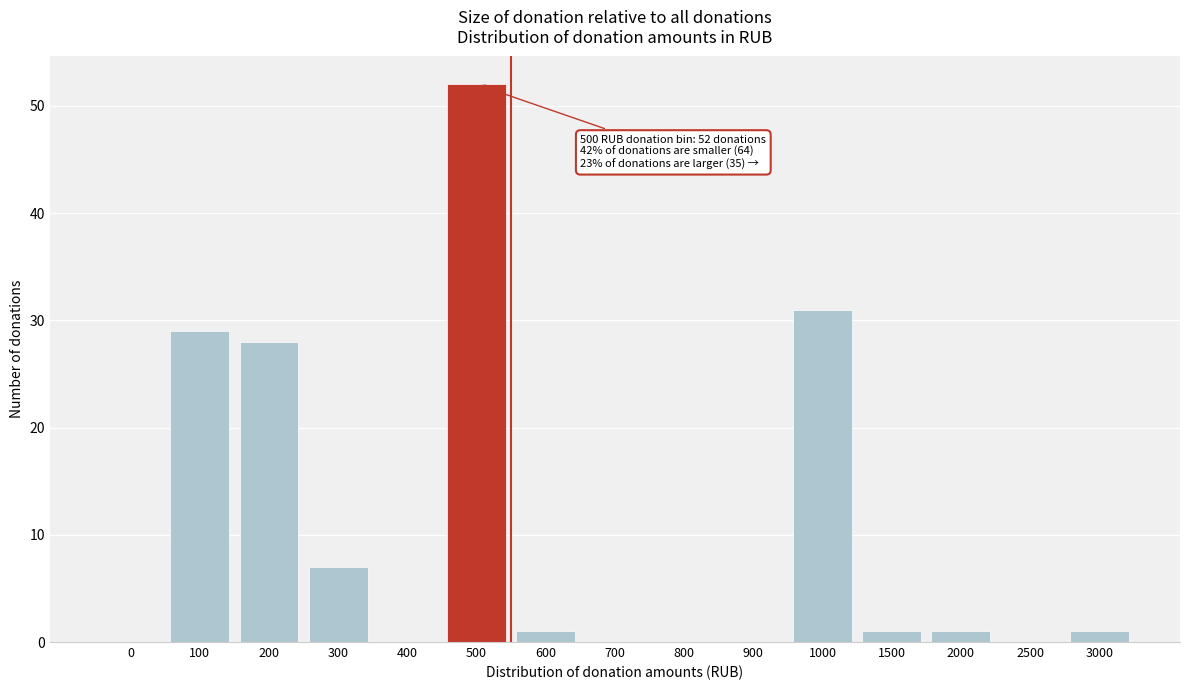

Reading right to left, transcribe all the data shown in this chart.

3000=1	2500=0	2000=1	1500=1	1000=31	900=0	800=0	700=0	600=1	500=52	400=0	300=7	200=28	100=29	0=0